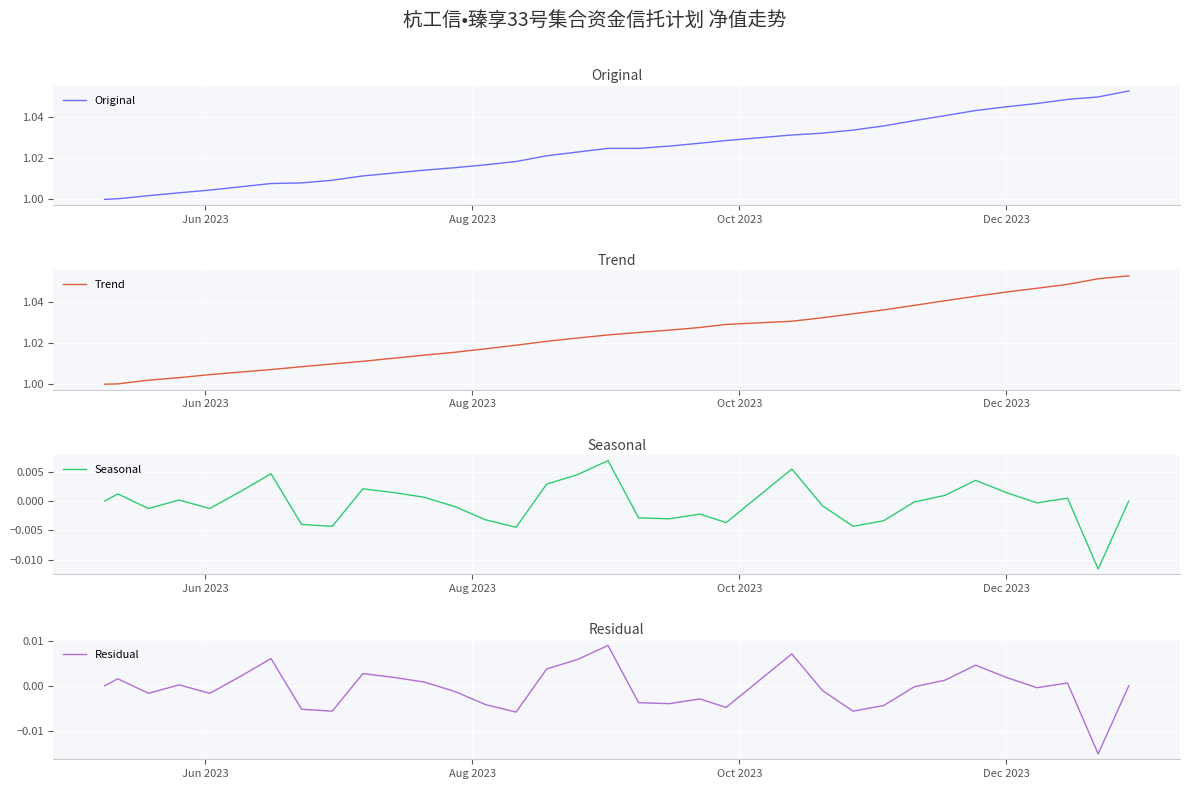

Is the value of Original at 32 greater than the value of Trend at 23?

Yes